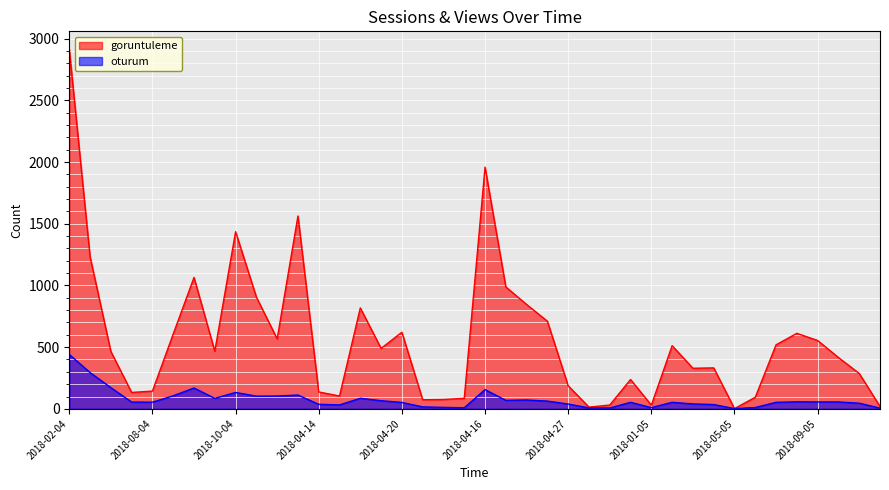

Between 2018-08-05 and 2018-04-22, which is larger?

2018-08-05